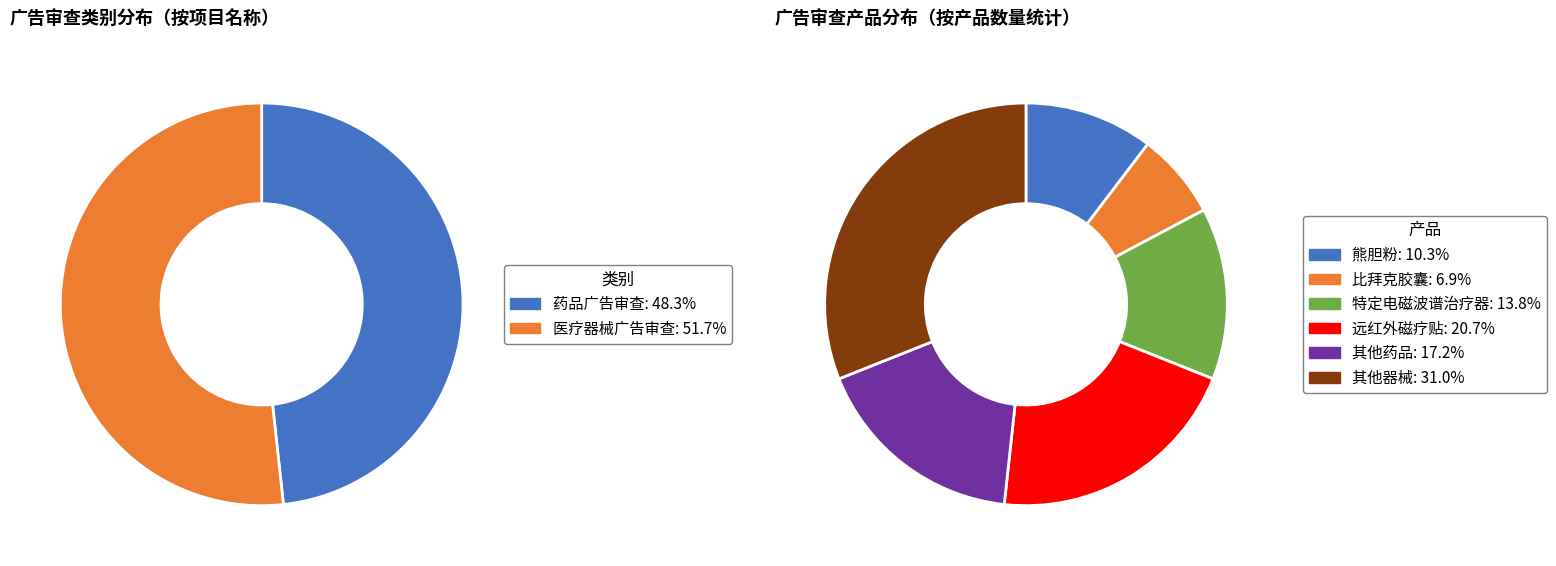

Does 药品广告审查 account for over 50% of the chart?

No